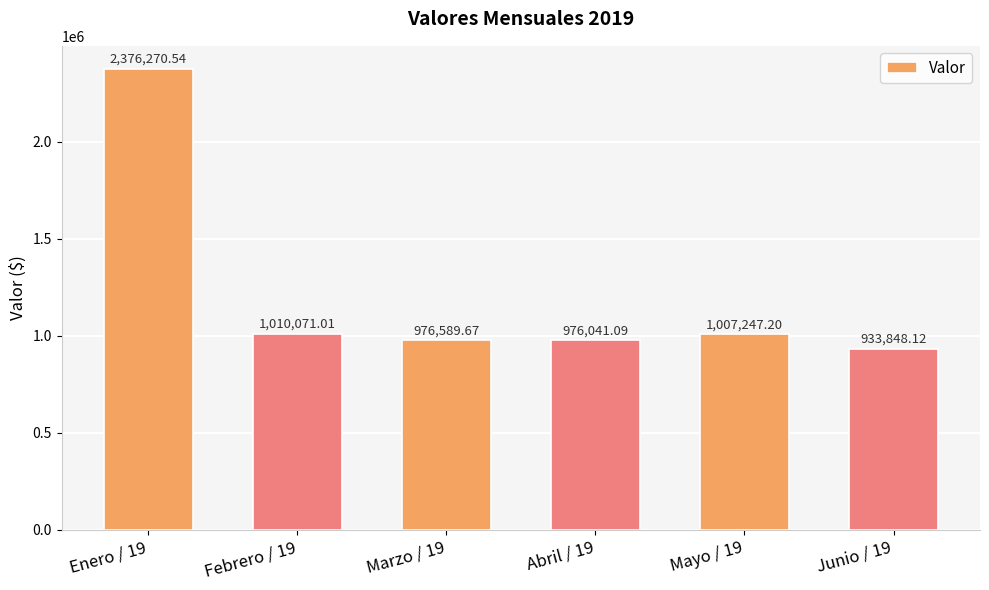

Rank the categories by value from lowest to highest.

Junio / 19, Abril / 19, Marzo / 19, Mayo / 19, Febrero / 19, Enero / 19